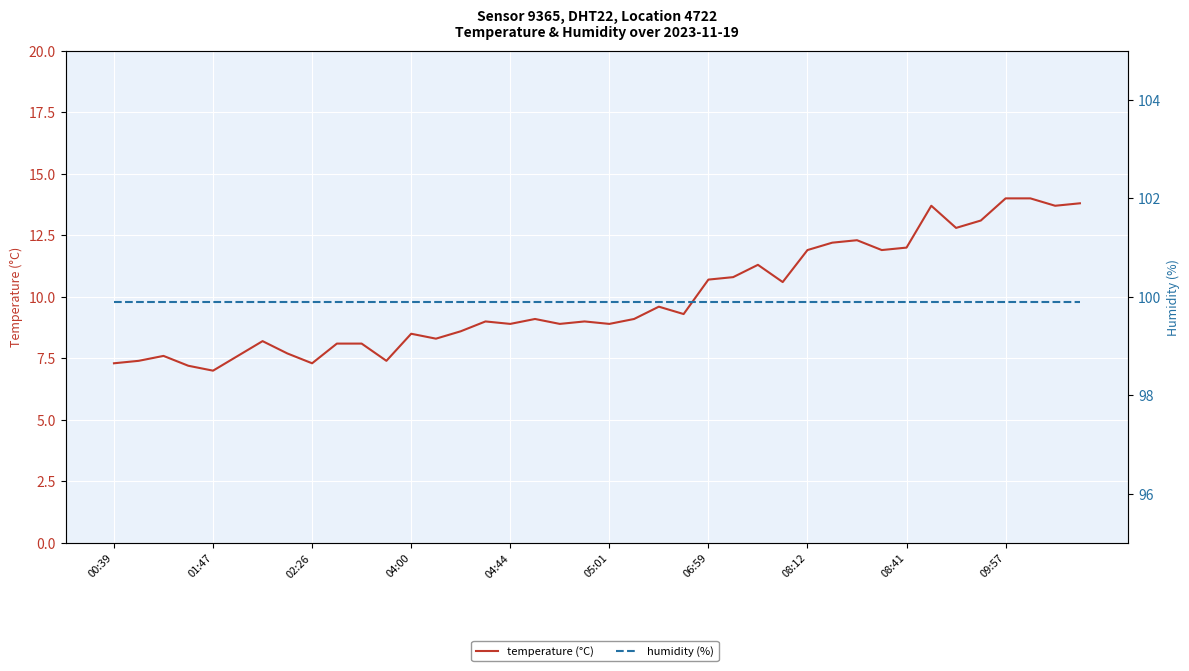

Which series has the widest spread of values?

temperature (°C)